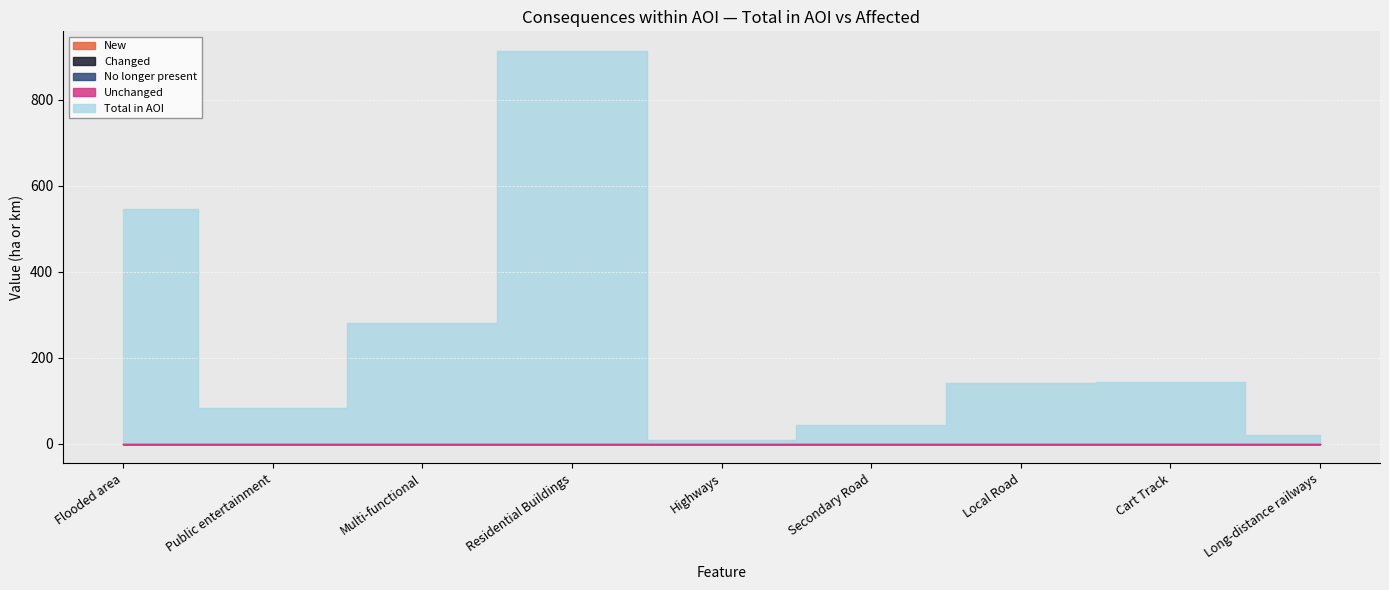

True or false: Changed and Unchanged intersect in this chart.

False